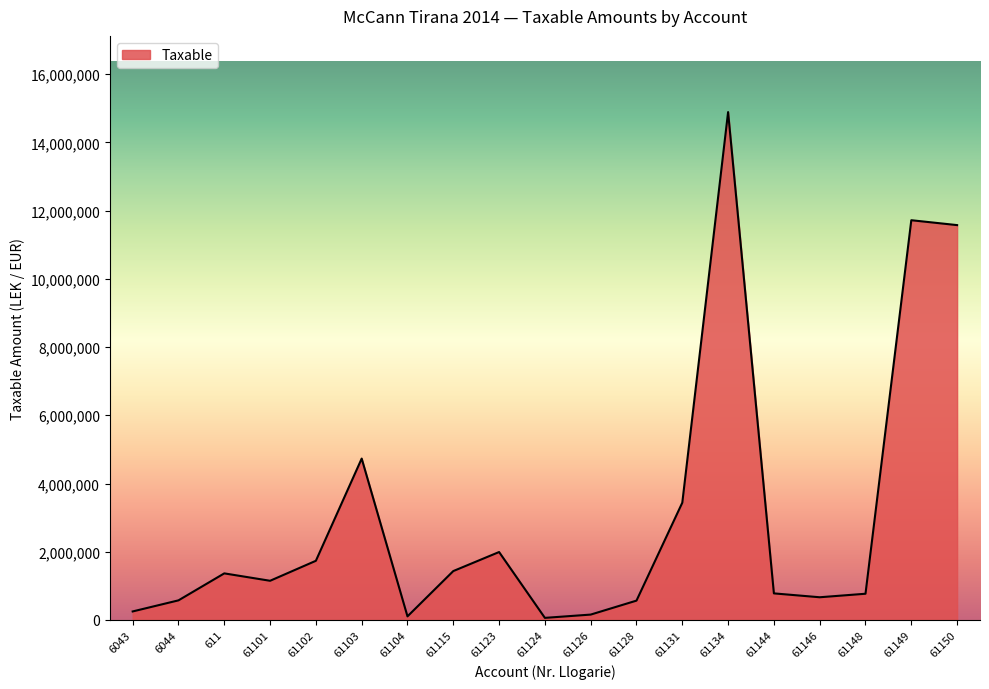

What is the average value?

3050467.3